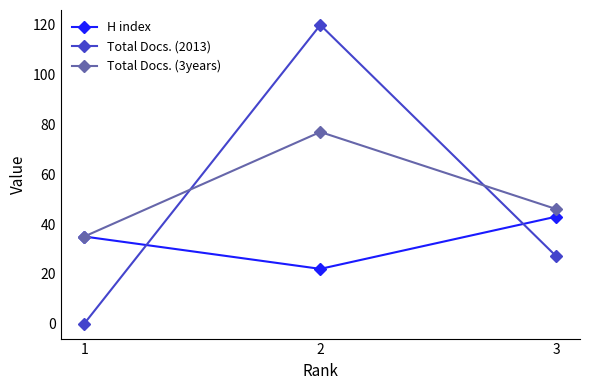

How many values in the Total Docs. (3years) series are below 46?

1